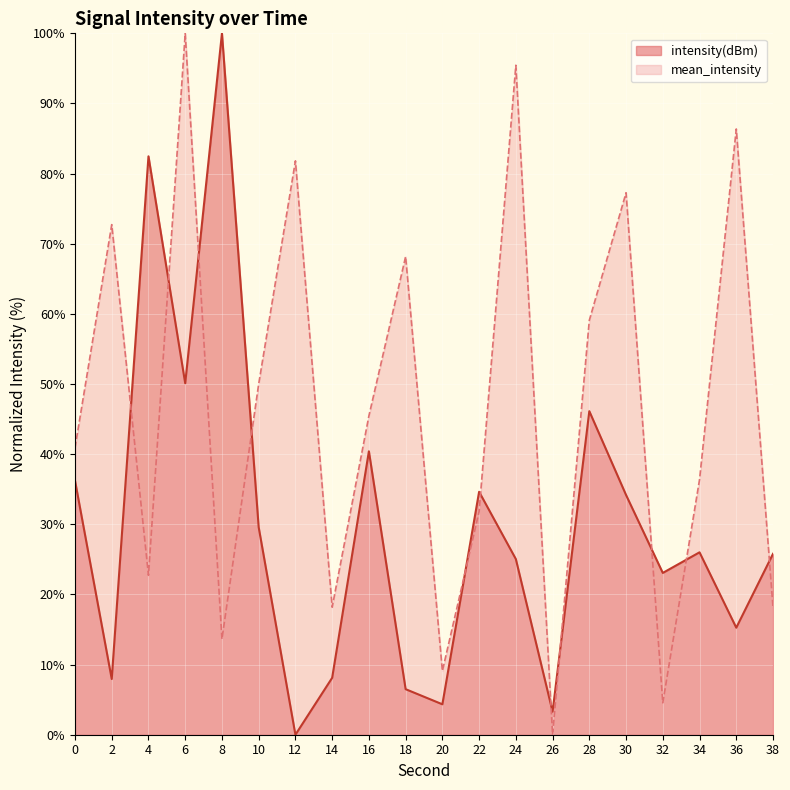

Rank the series at 16 from highest to lowest value.

mean_intensity, intensity(dBm)